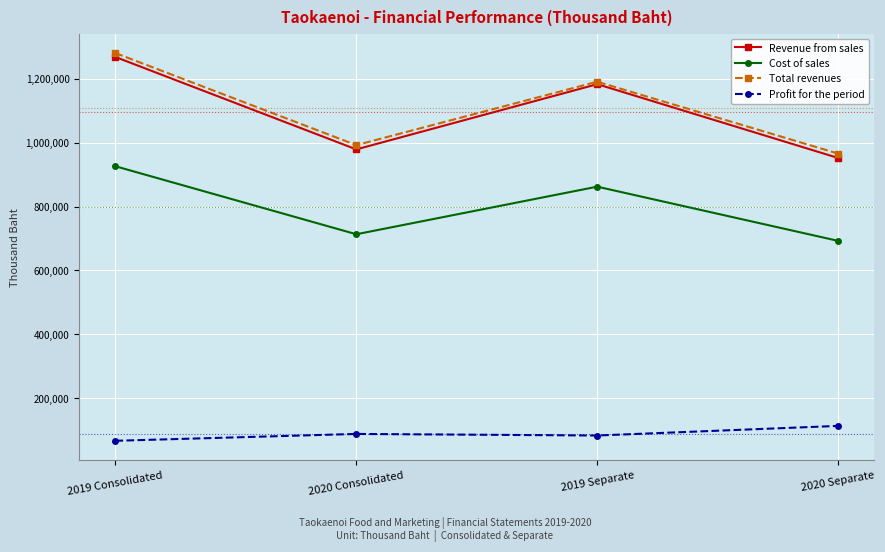

At which label is Revenue from sales closest to 1109739?

2019 Separate